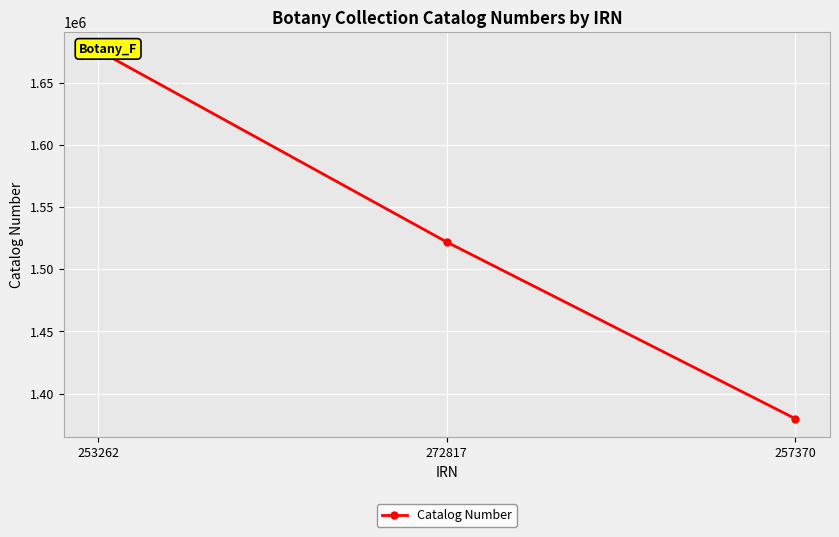

The value at 257370 is 703957. True or false?

False